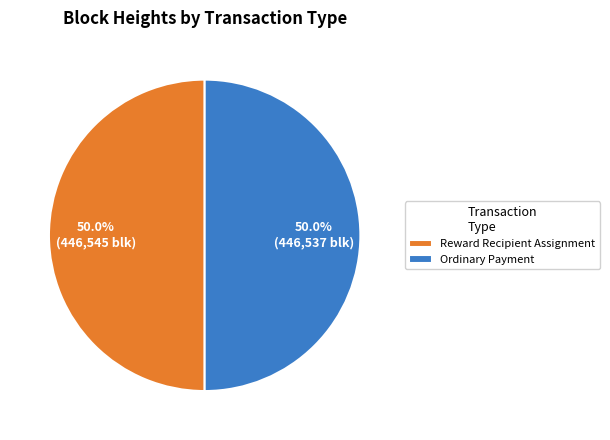

What portion of the pie excludes Reward Recipient Assignment?

50.0%